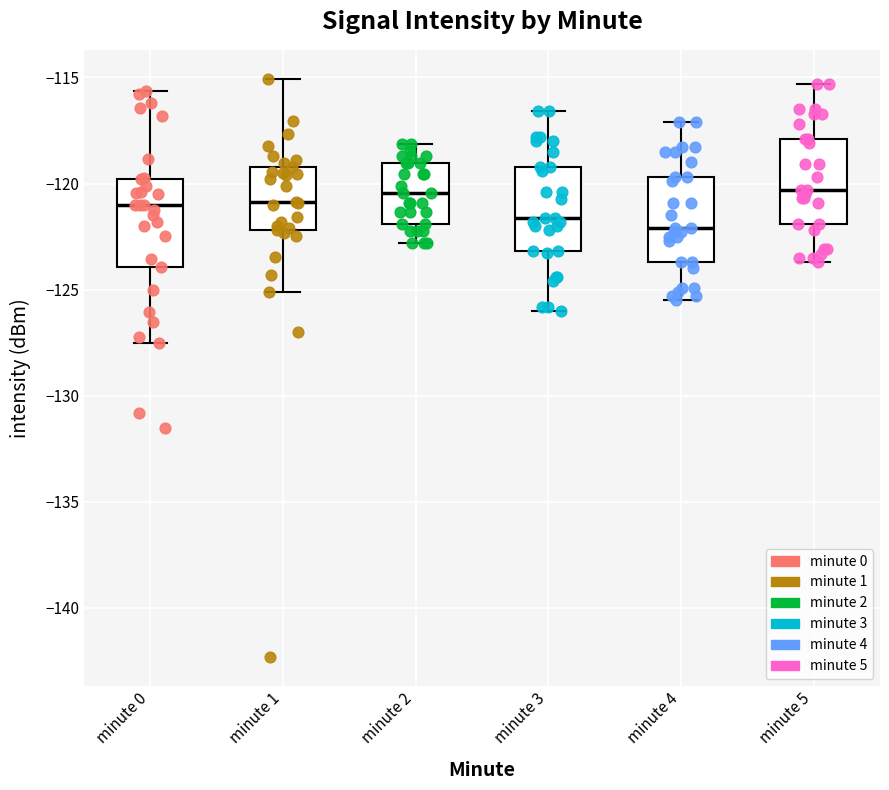

Where does the median line of the box for minute 0 sit on the y-axis? The values are not printed on the chart, so give them approximately, as read against the axis.

-121.0